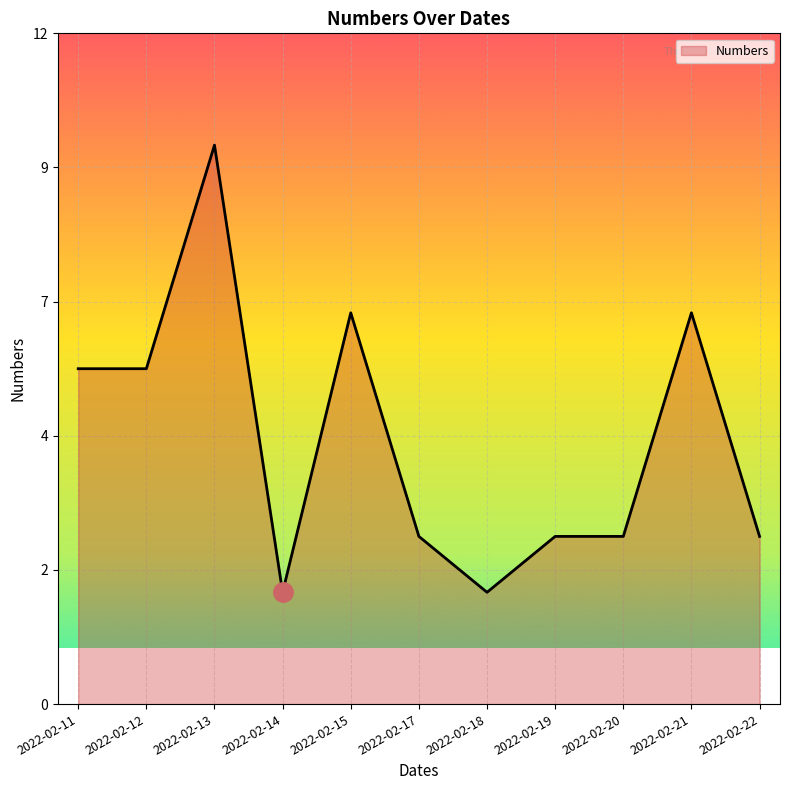

What is the change in value from 2022-02-15 to 2022-02-22?

-4